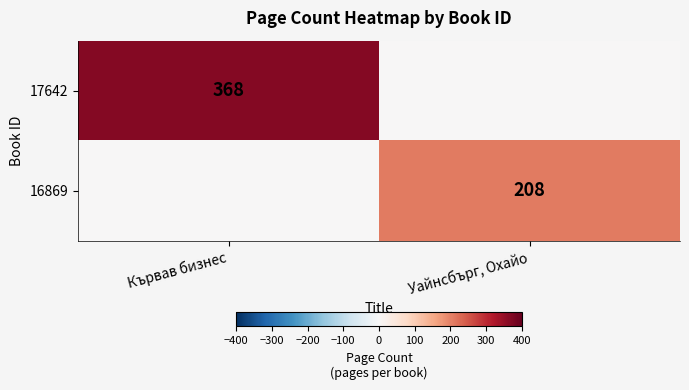

Is it true that 16869 equals 208 at Уайнсбърг, Охайо?

True